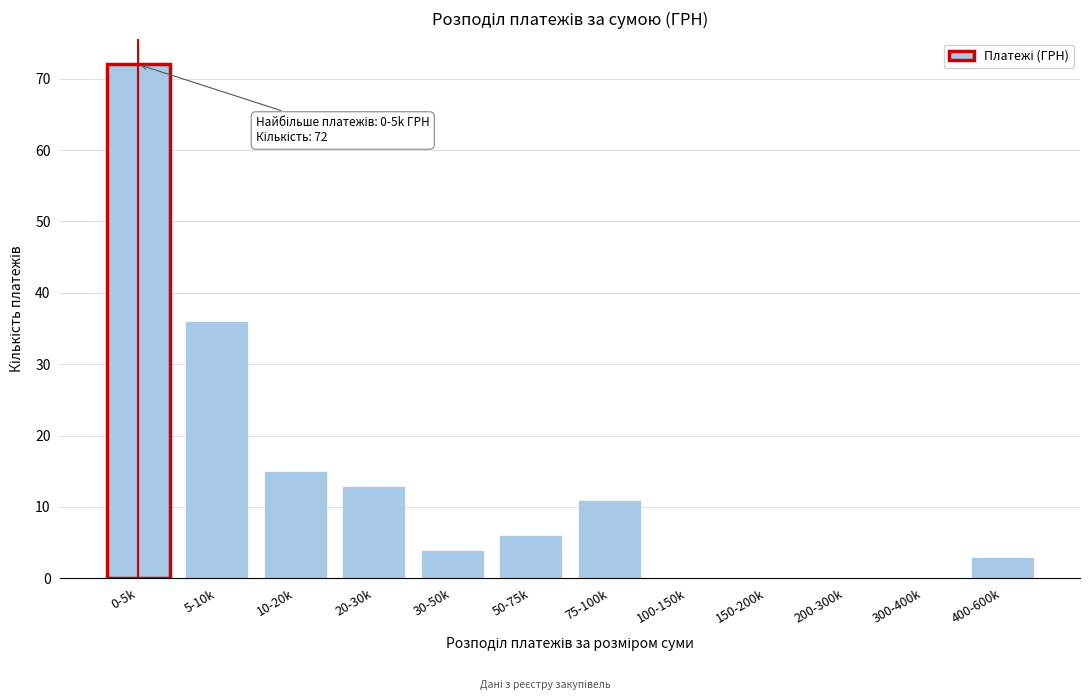

Reading left to right, list all the values displayed in this chart.

0-5k=72	5-10k=36	10-20k=15	20-30k=13	30-50k=4	50-75k=6	75-100k=11	100-150k=0	150-200k=0	200-300k=0	300-400k=0	400-600k=3